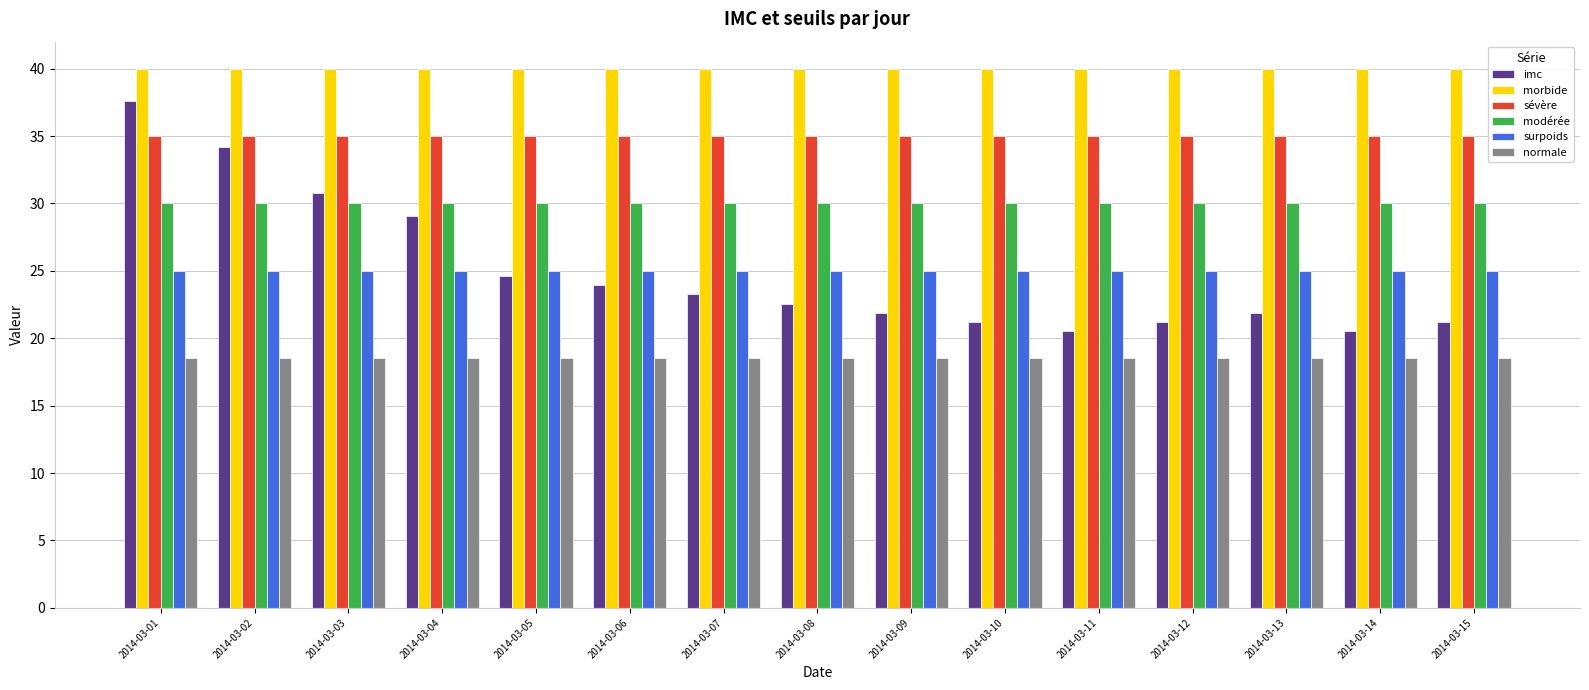

True or false: surpoids has a value of 16.1 at 2014-03-08.

False